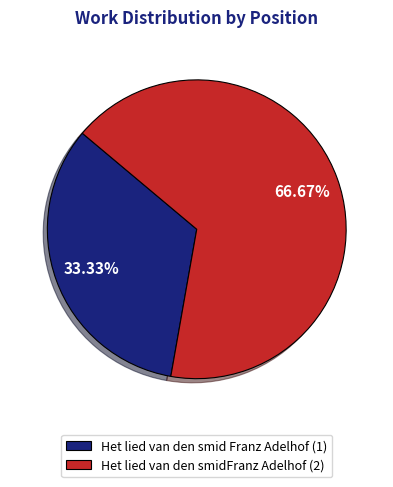

True or false: Het lied van den smid Franz Adelhof accounts for 42% of the total.

False